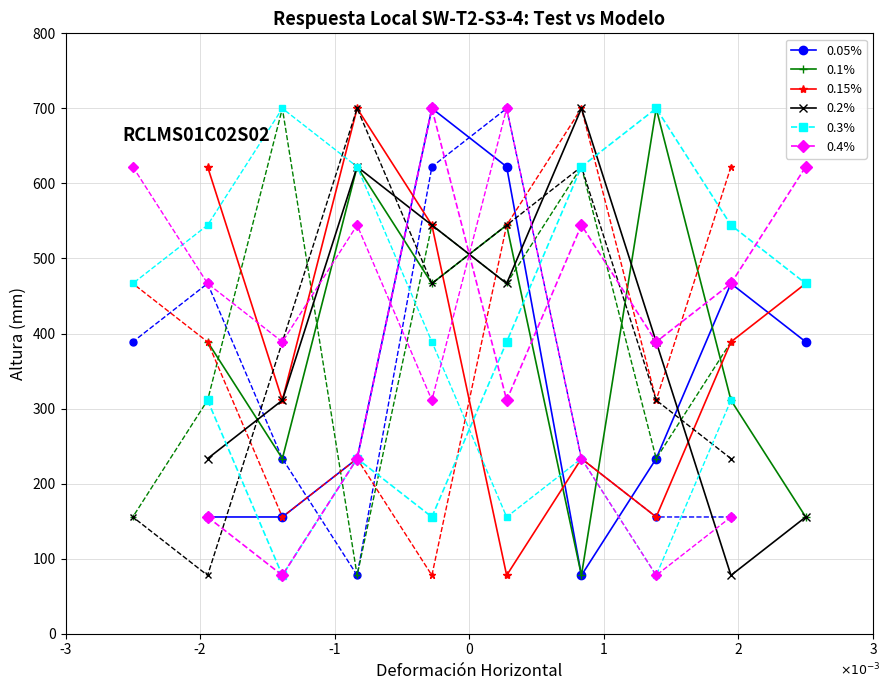

The value of 0.05% at 0 is 700.0. True or false?

True